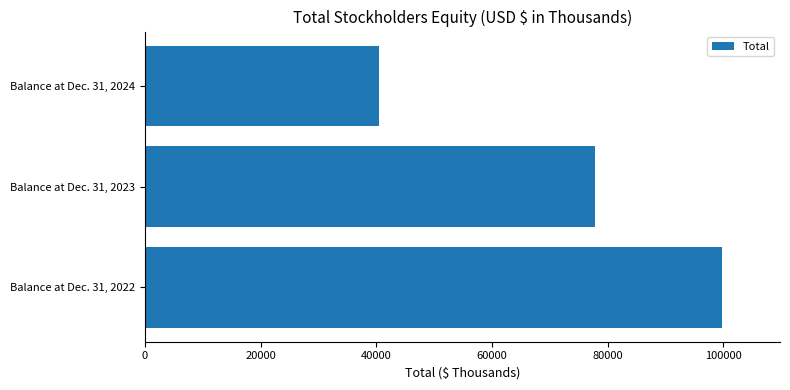

Is it true that the value at Balance at Dec. 31, 2024 is 62874?

False